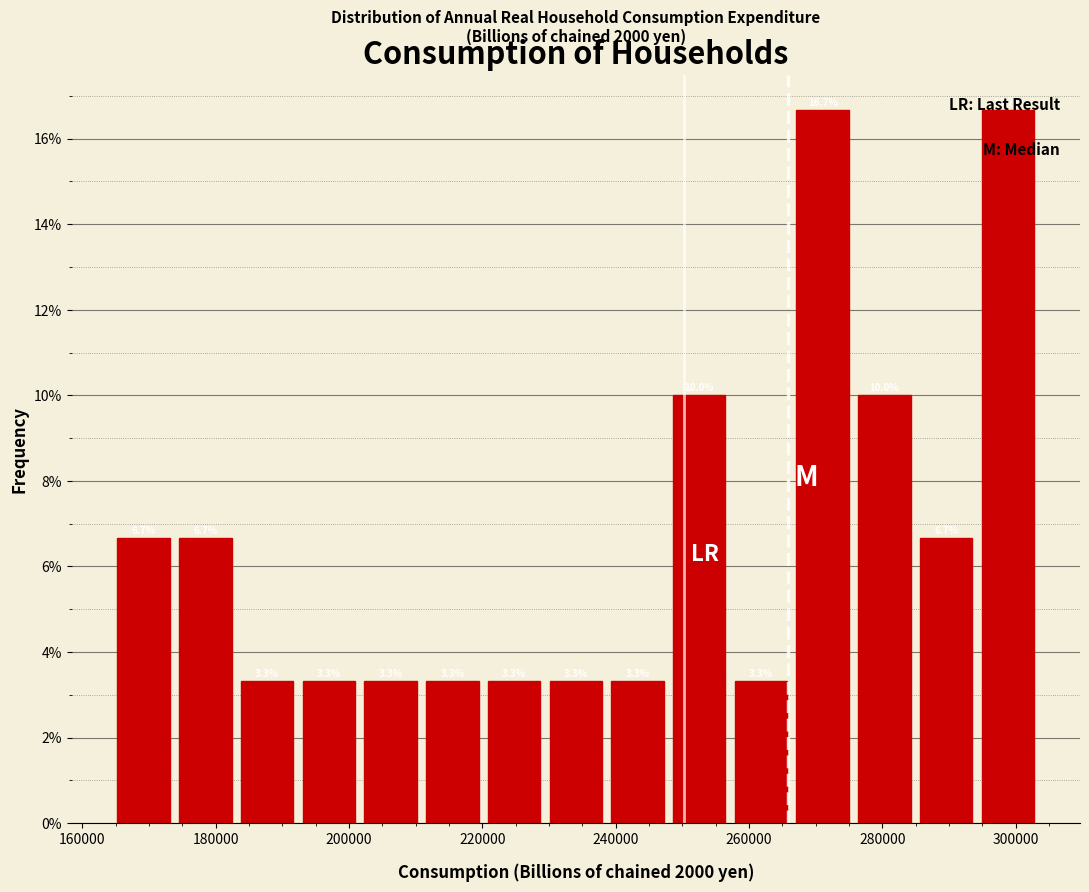

Reading left to right, list every bar in this chart as the range it spans on the x-axis followed by its height. The bar edges are not printed on the chart, so give them approximately, as read against the axis.

166000 to 174000: 6.7
174000 to 184000: 6.7
184000 to 194000: 3.3
194000 to 202000: 3.3
202000 to 212000: 3.3
212000 to 220000: 3.3
220000 to 230000: 3.3
230000 to 240000: 3.3
240000 to 248000: 3.3
248000 to 258000: 10.0
258000 to 268000: 3.3
268000 to 276000: 16.7
276000 to 286000: 10.0
286000 to 294000: 6.7
294000 to 304000: 16.7